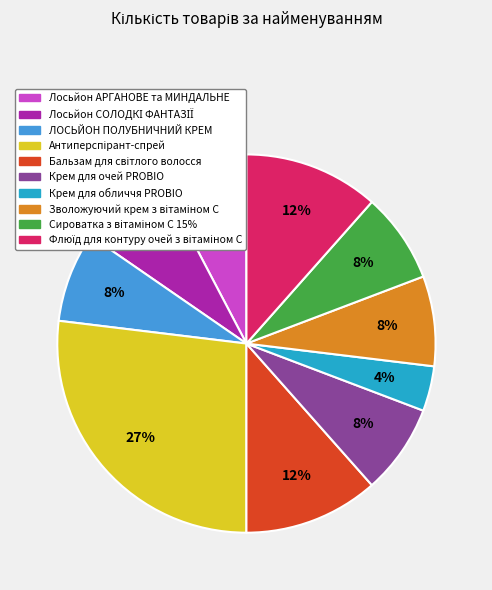

To the nearest percent, what is the average slice percentage?

10%